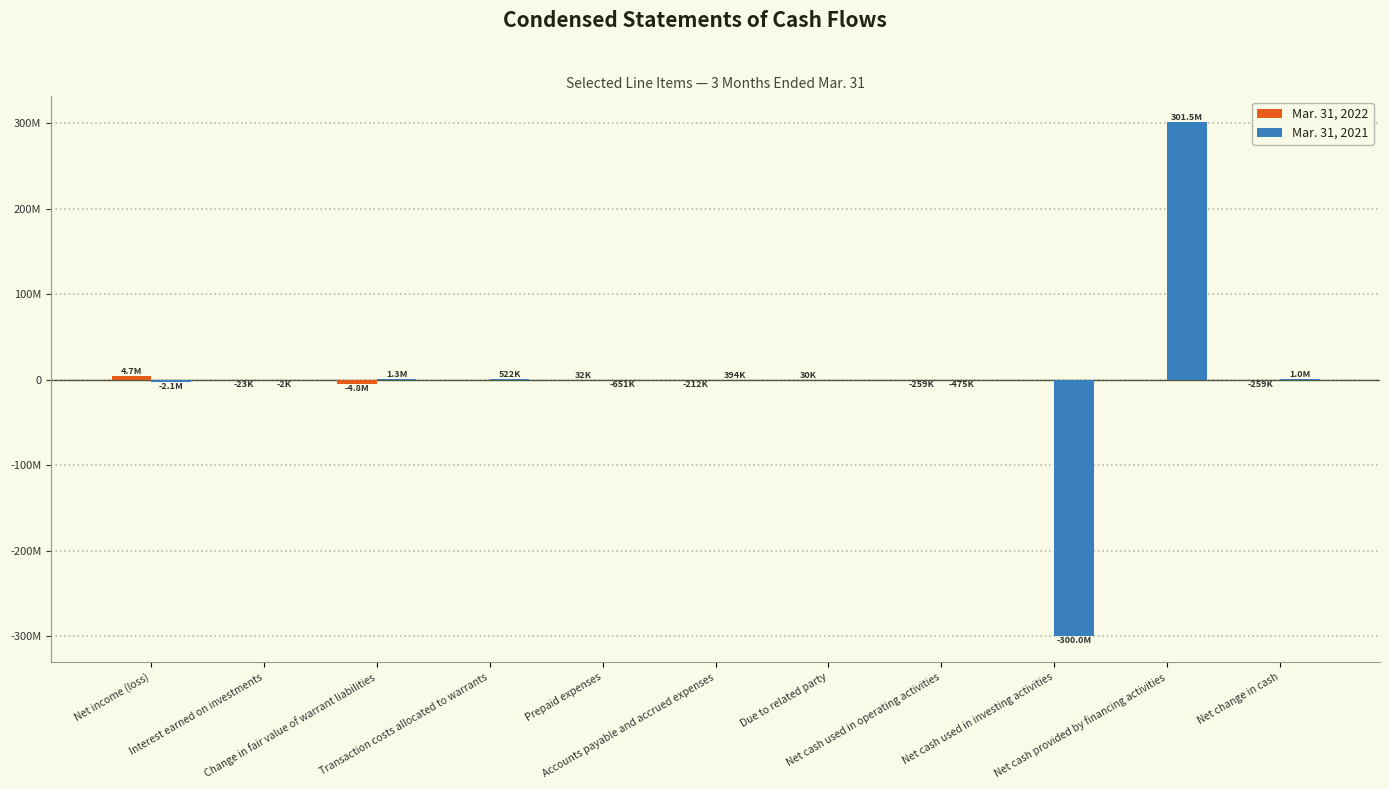

What is the total value across all series at Accounts payable and accrued expenses?

182598